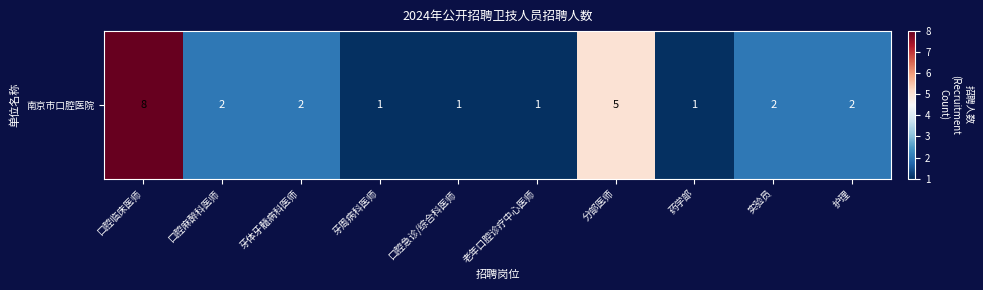

Rank the categories by value from lowest to highest.

牙周病科医师, 口腔急诊/综合科医师, 老年口腔诊疗中心医师, 药学部, 口腔麻醉科医师, 牙体牙髓病科医师, 实验员, 护理, 分部医师, 口腔临床医师